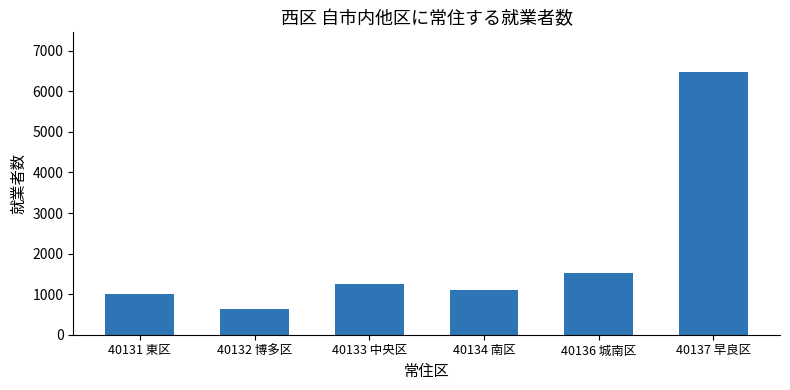

The chart shows a value of 992 at 40131 東区. True or false?

True